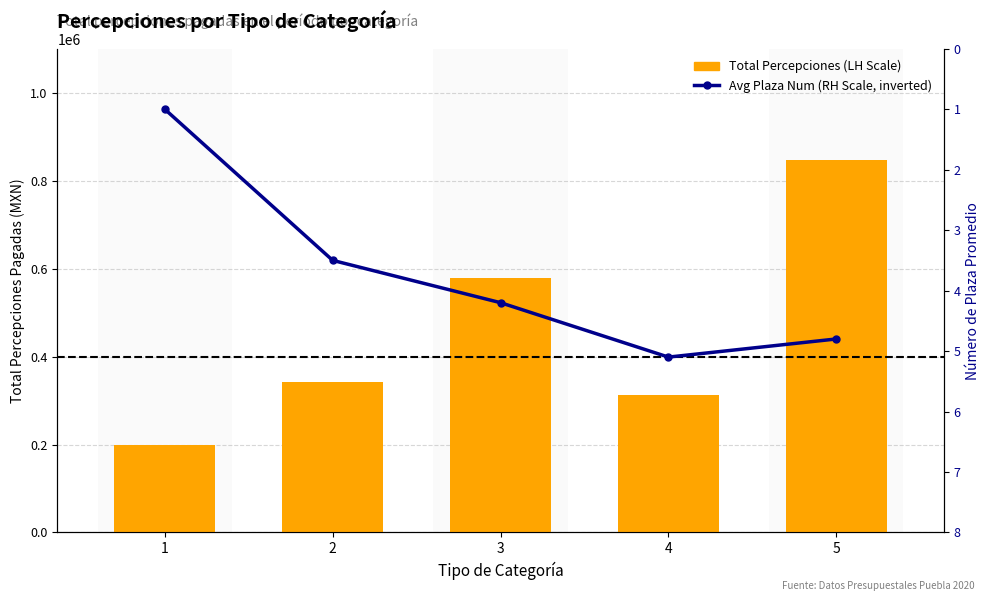

True or false: Total Percepciones (LH Scale) has a value of 578432.6 at 3.

True